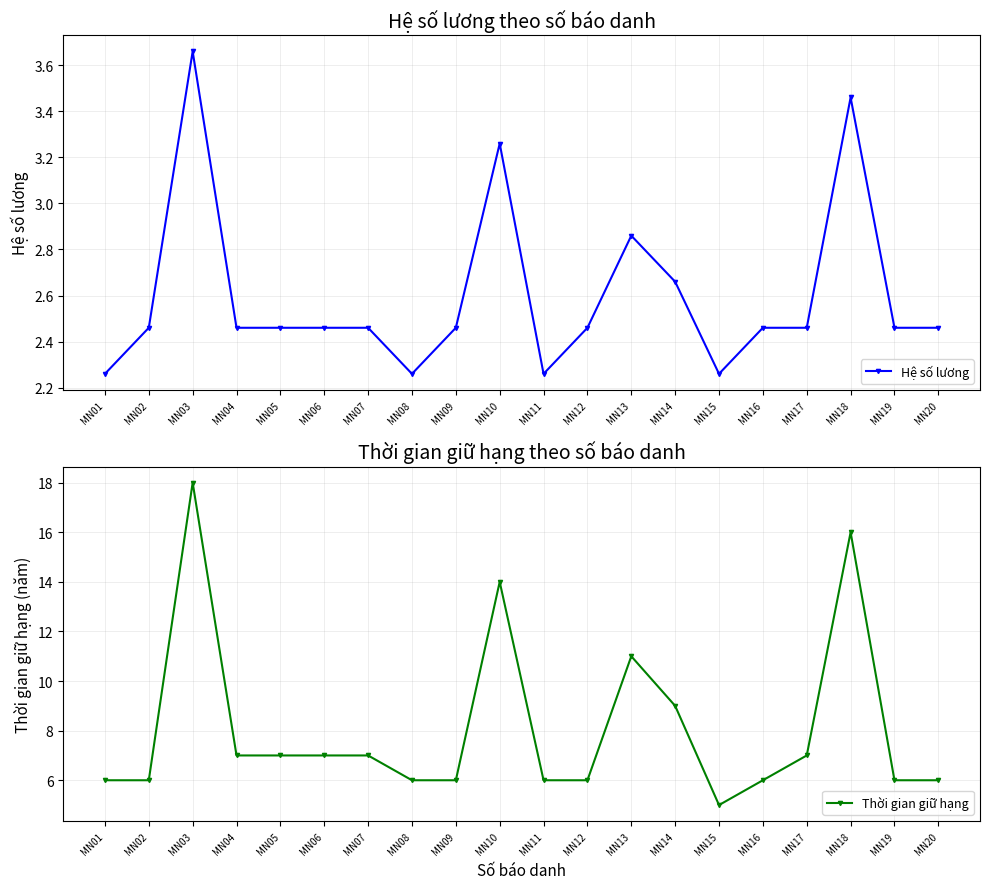

Rank the series by their maximum value, from highest to lowest.

Thời gian giữ hạng, Hệ số lương